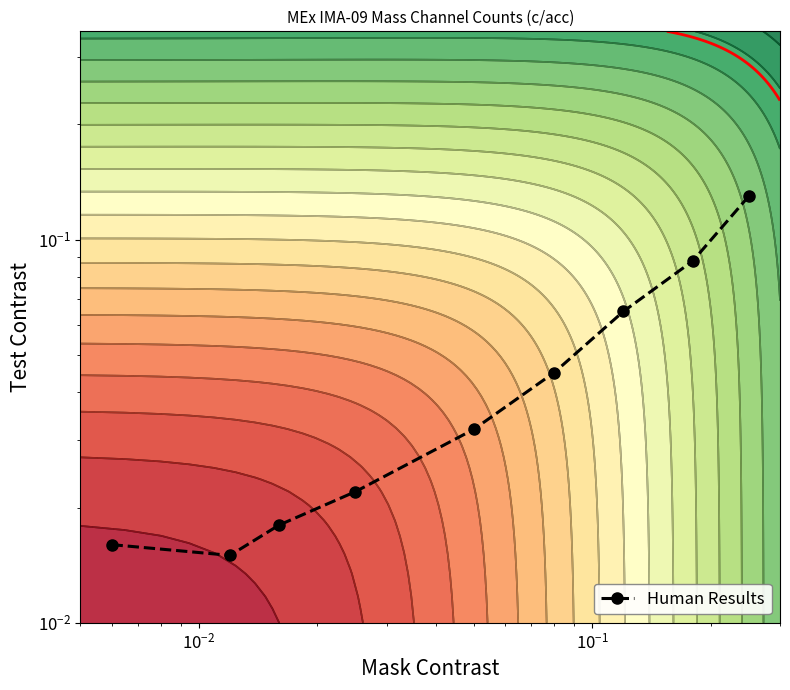

What is the sum of all values?

0.4